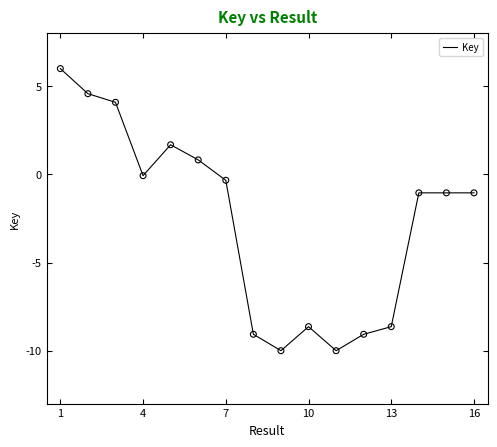

What is the difference between the maximum and minimum values?

16.0